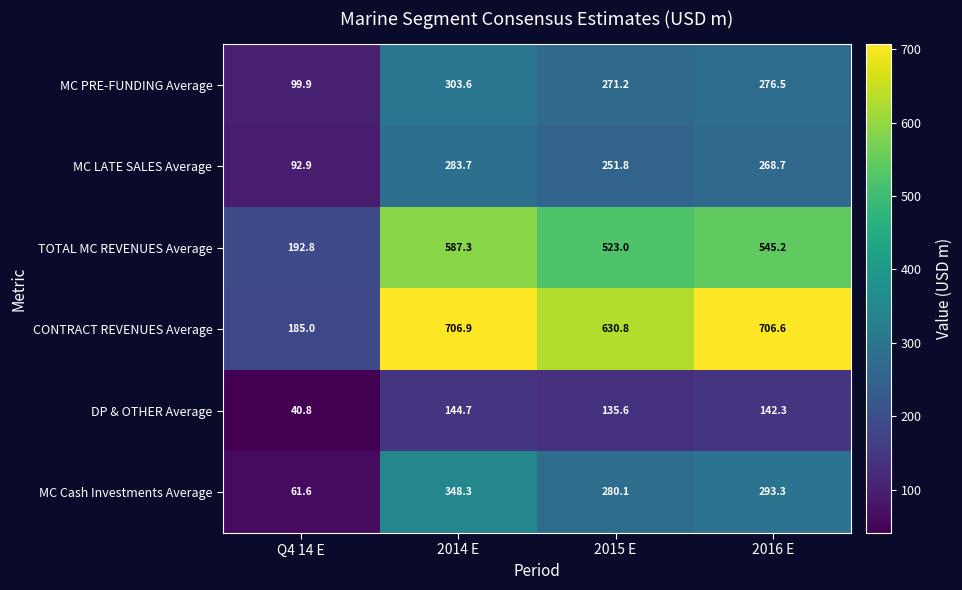

Reading left to right, what are all the values shown in this chart?

MC PRE-FUNDING Average: 99.9	303.6	271.2	276.5
MC LATE SALES Average: 92.9	283.7	251.8	268.7
TOTAL MC REVENUES Average: 192.8	587.3	523.0	545.2
CONTRACT REVENUES Average: 185.0	706.9	630.8	706.6
DP & OTHER Average: 40.8	144.7	135.6	142.3
MC Cash Investments Average: 61.6	348.3	280.1	293.3